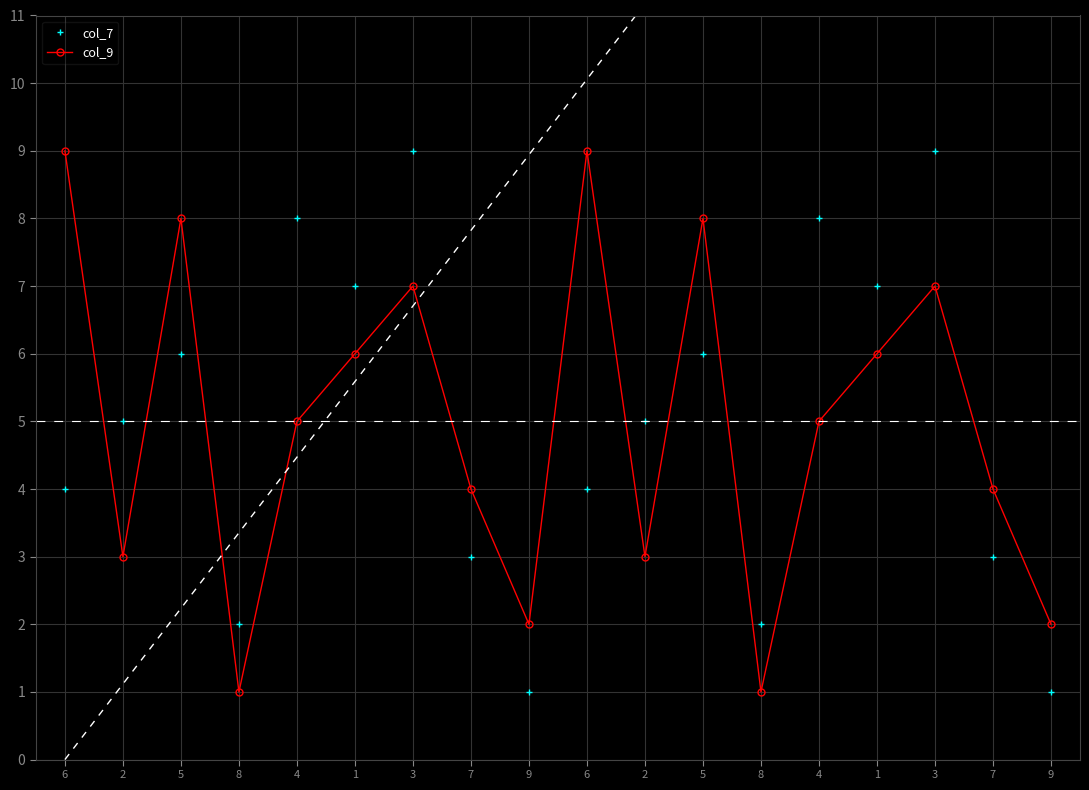

What is the difference between the second highest and minimum values in the col_9 series?

8